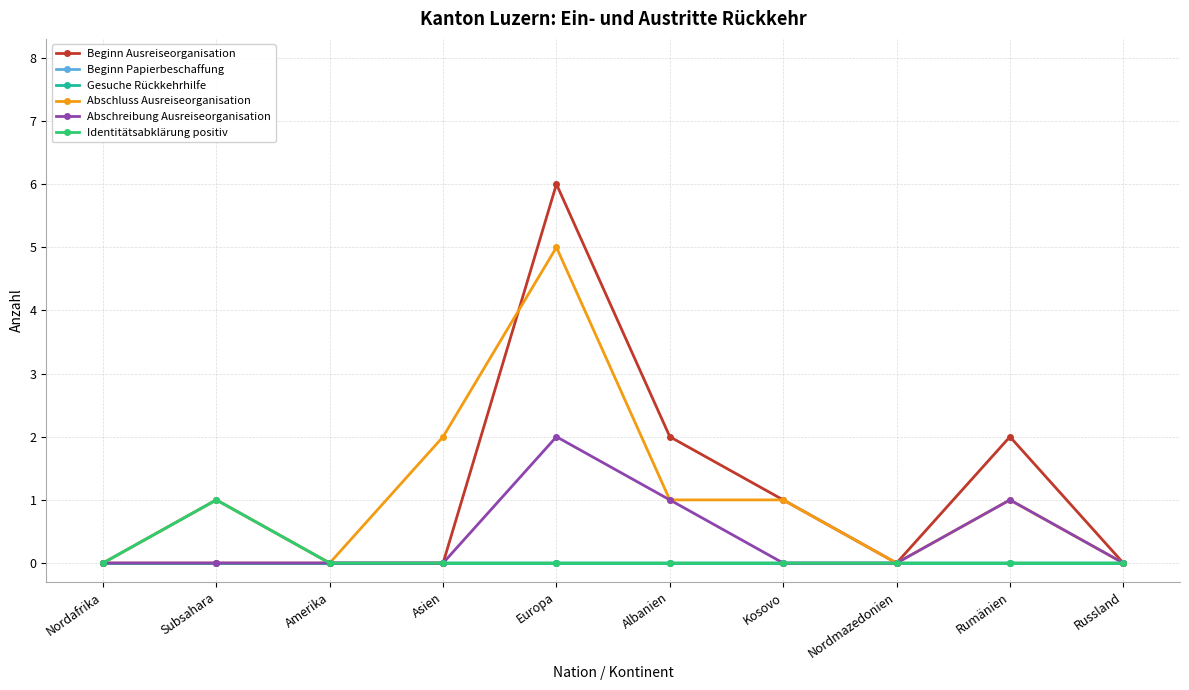

True or false: Beginn Papierbeschaffung and Gesuche Rückkehrhilfe cross at least once.

False